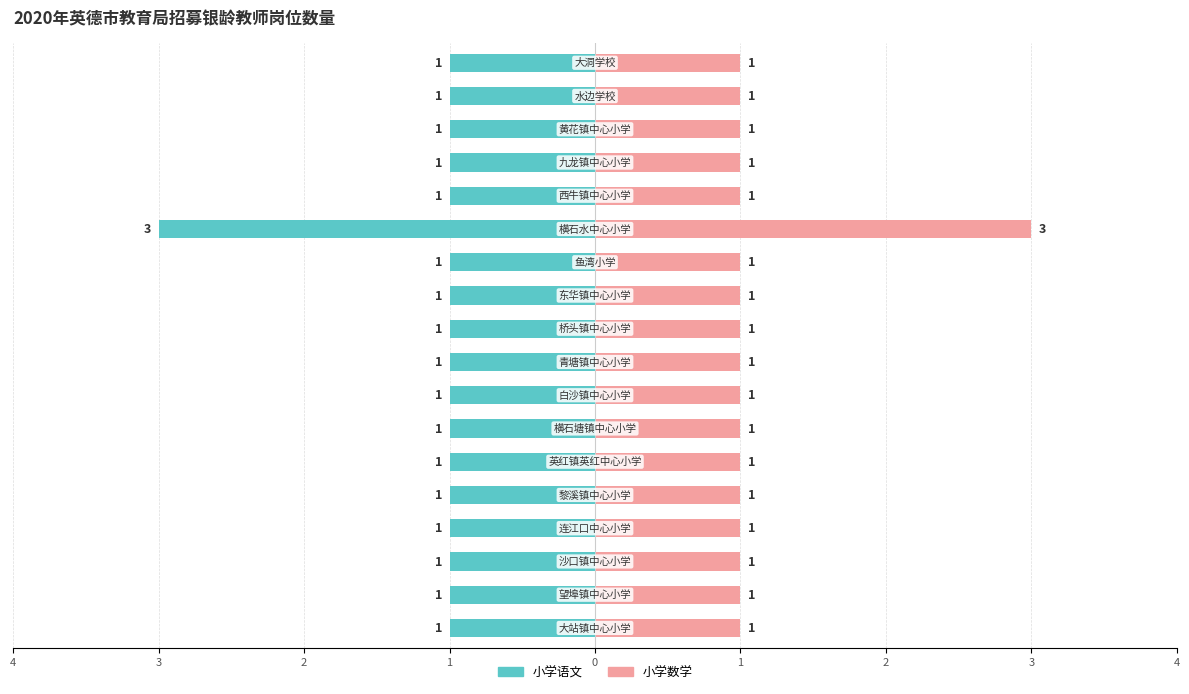

True or false: 小学数学 has a value of 2 at 11.

False